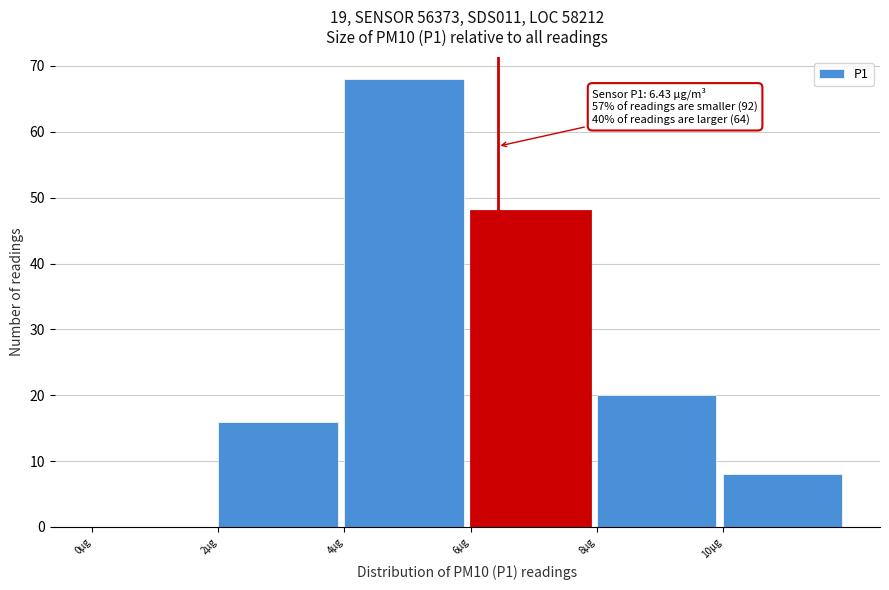

Over which range of the x-axis is the bar tallest?

4 to 6